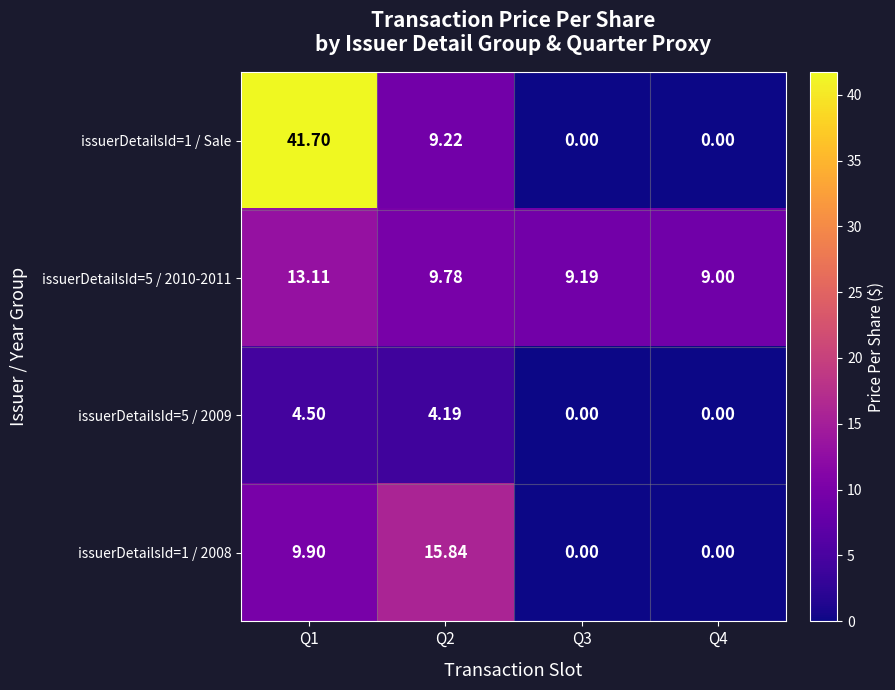

How many data points does each series have?

4